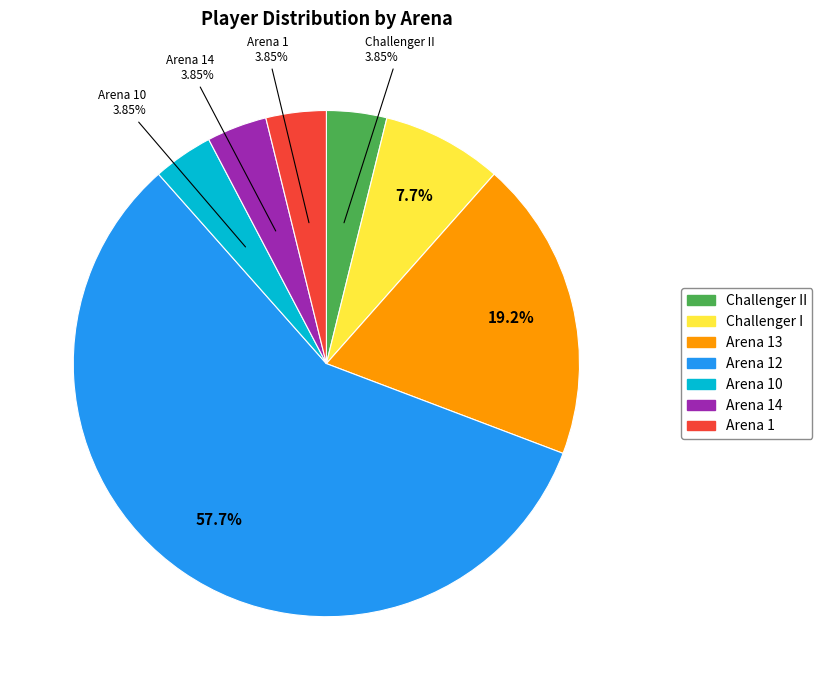

Is there a majority slice in this chart?

Yes